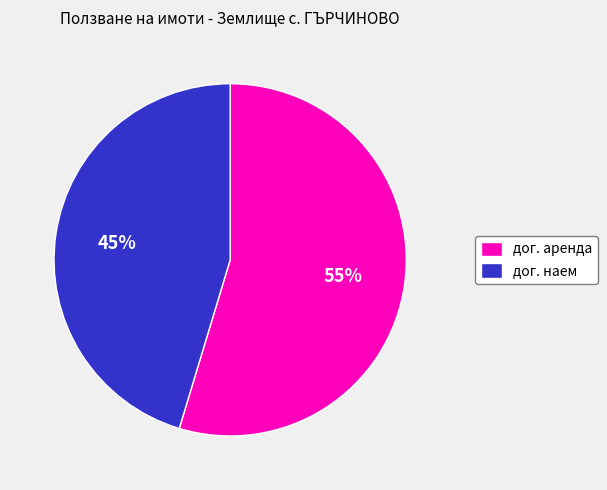

Count the number of slices in the pie.

2